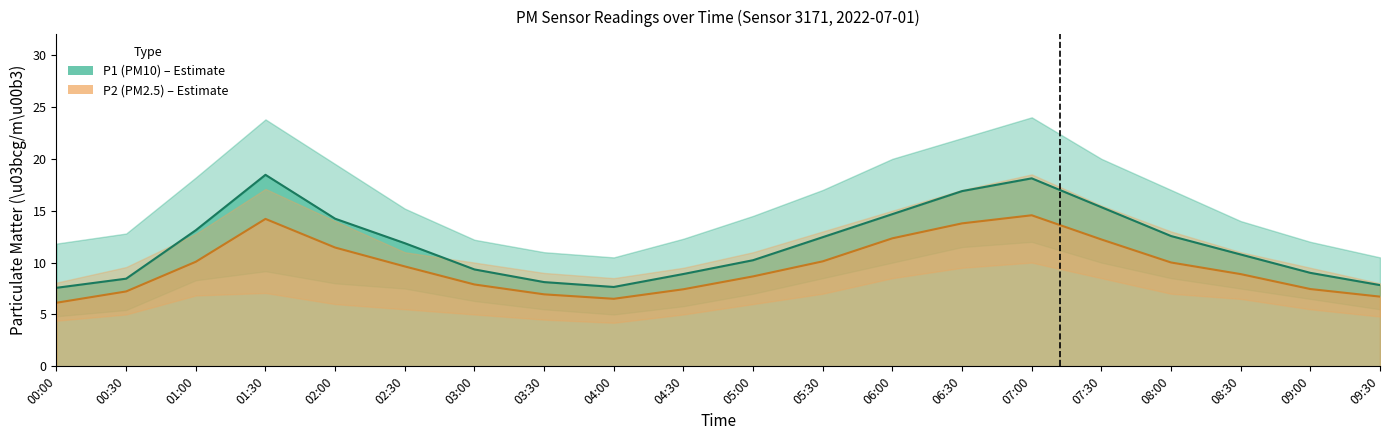

List the labels in order of P2_lower value, largest first.

07:00, 06:30, 06:00, 07:30, 01:30, 05:30, 08:00, 01:00, 08:30, 02:00, 05:00, 02:30, 09:00, 00:30, 03:00, 04:30, 09:30, 03:30, 00:00, 04:00